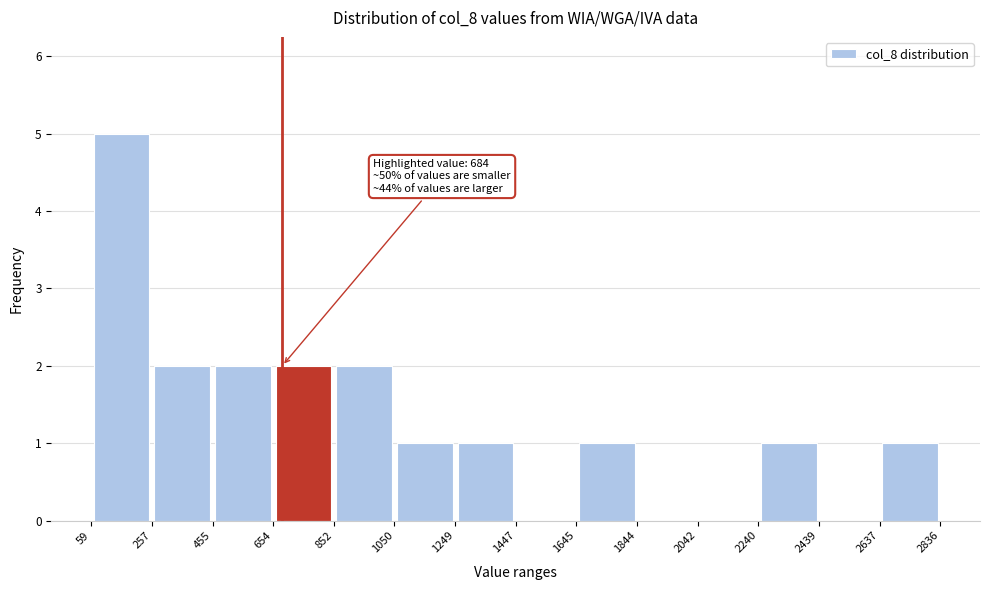

Which range on the x-axis has the tallest bar?

59 to 257